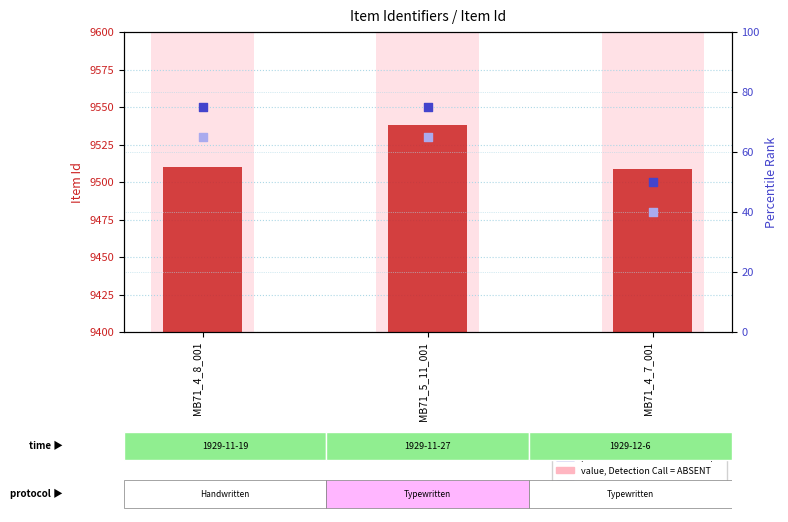

Which series has the widest spread of Y values?

Item Id (count)